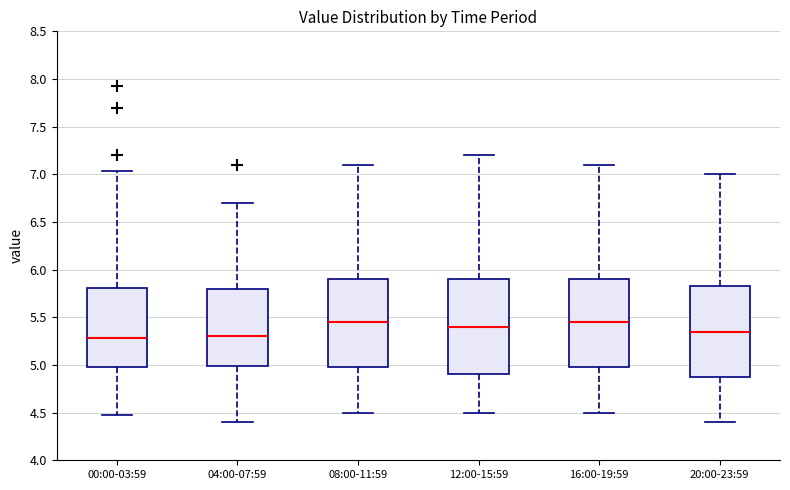

Reading left to right, read every box against the y-axis: the position of its median line, the range the box covers, and the ends of its whiskers. The values are not printed on the chart, so give them approximately, as read against the axis.

00:00-03:59: median 5.30, box 5.00 to 5.80, whiskers 4.45 to 7.05
04:00-07:59: median 5.30, box 5.00 to 5.80, whiskers 4.40 to 6.70
08:00-11:59: median 5.45, box 5.00 to 5.90, whiskers 4.50 to 7.10
12:00-15:59: median 5.40, box 4.90 to 5.90, whiskers 4.50 to 7.20
16:00-19:59: median 5.45, box 5.00 to 5.90, whiskers 4.50 to 7.10
20:00-23:59: median 5.35, box 4.90 to 5.85, whiskers 4.40 to 7.00